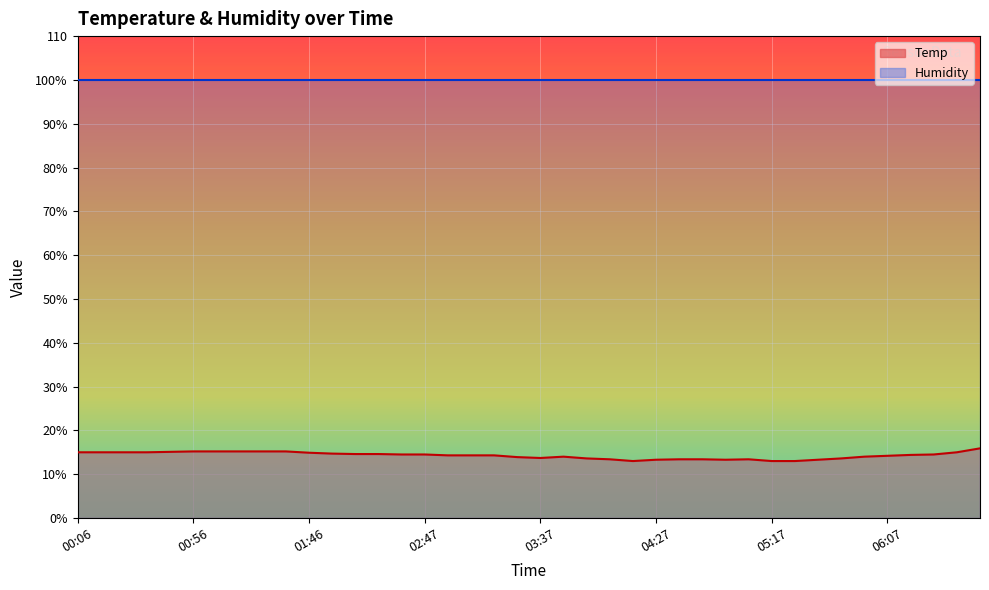

Does the chart display data point markers on the line(s)?

No